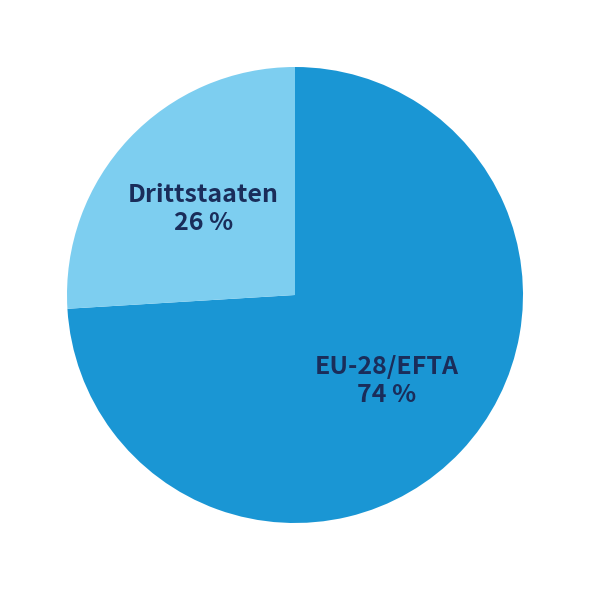

Approximately how many times larger is the value at Drittstaaten compared to EU-28/EFTA?

0.4